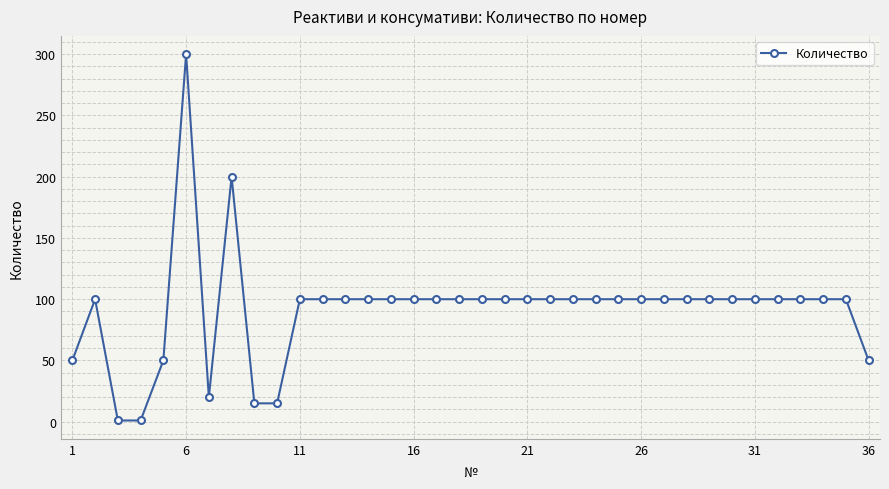

What is the value of the 22nd point from the left?

100